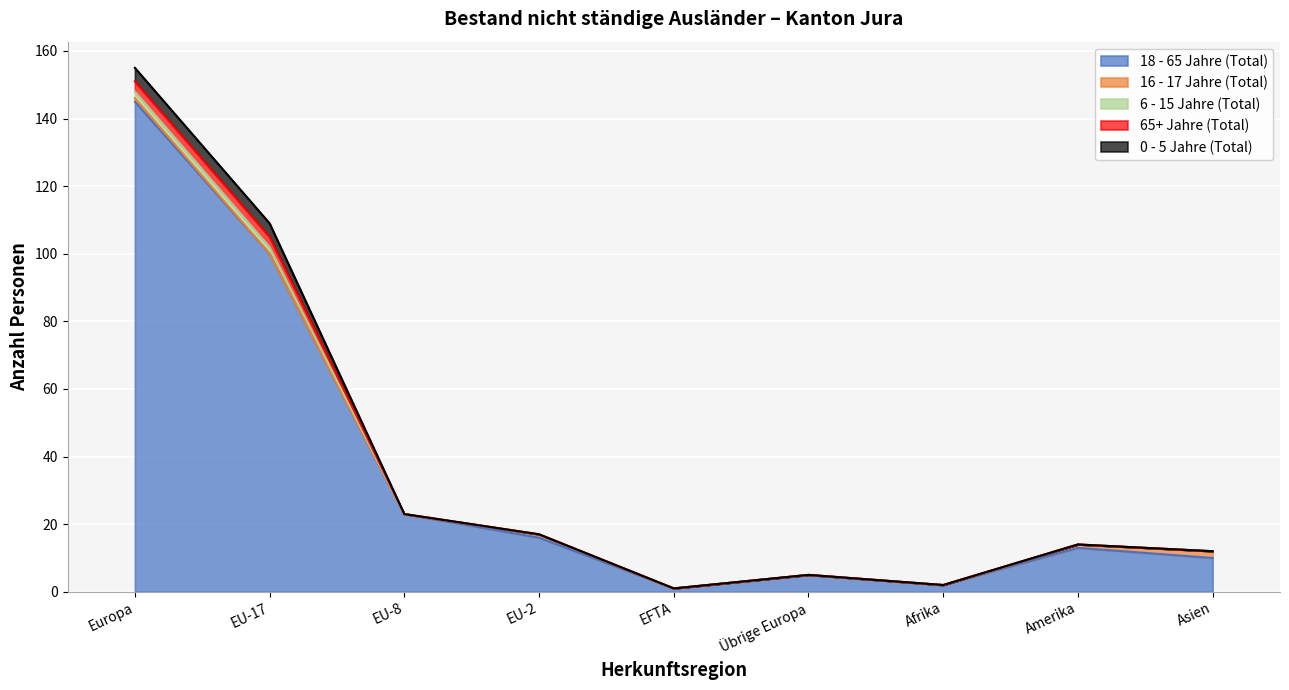

True or false: 16 - 17 Jahre (Total) and 65+ Jahre (Total) intersect in this chart.

False